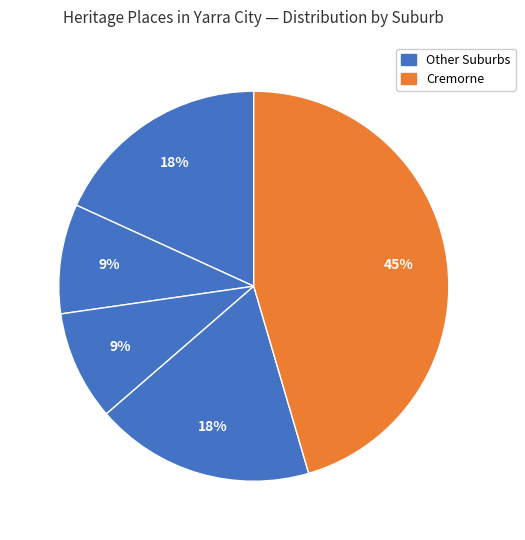

Count the number of slices in the pie.

5